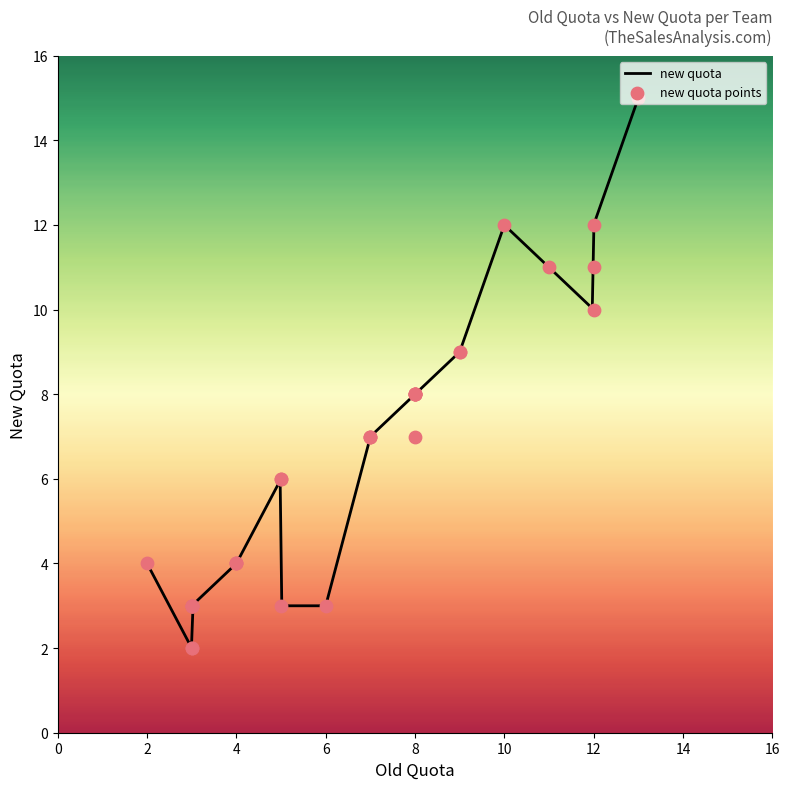

Approximately how many times larger is the value at 4 compared to 3?

1.0